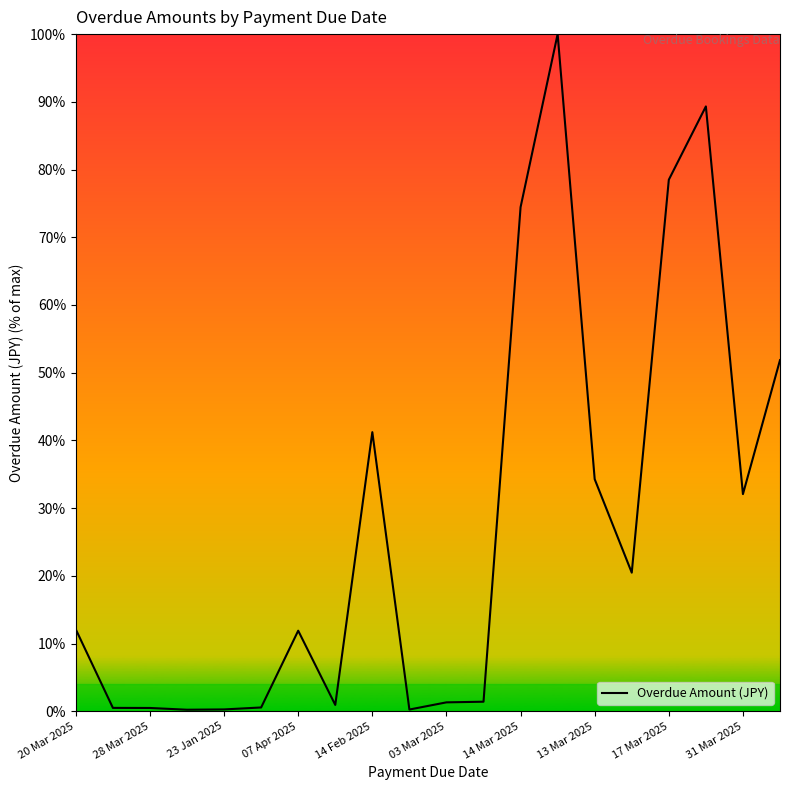

What is the maximum value shown in the chart?

100.0